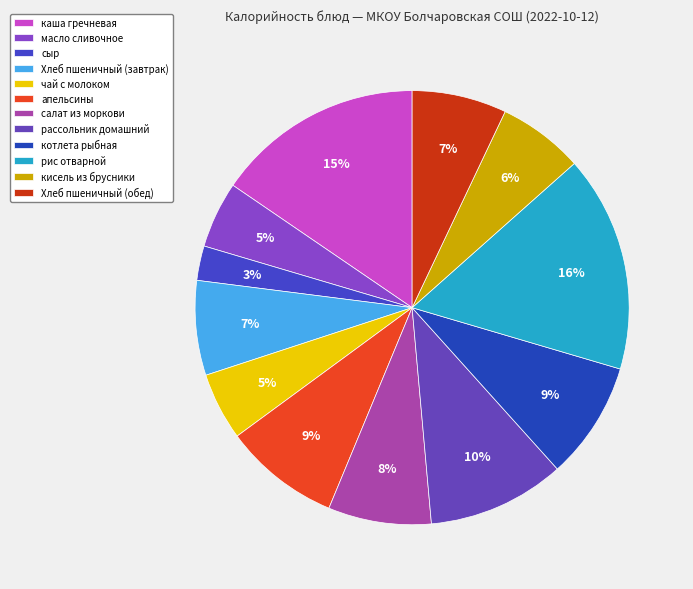

What is the largest slice in the pie chart?

рис отварной